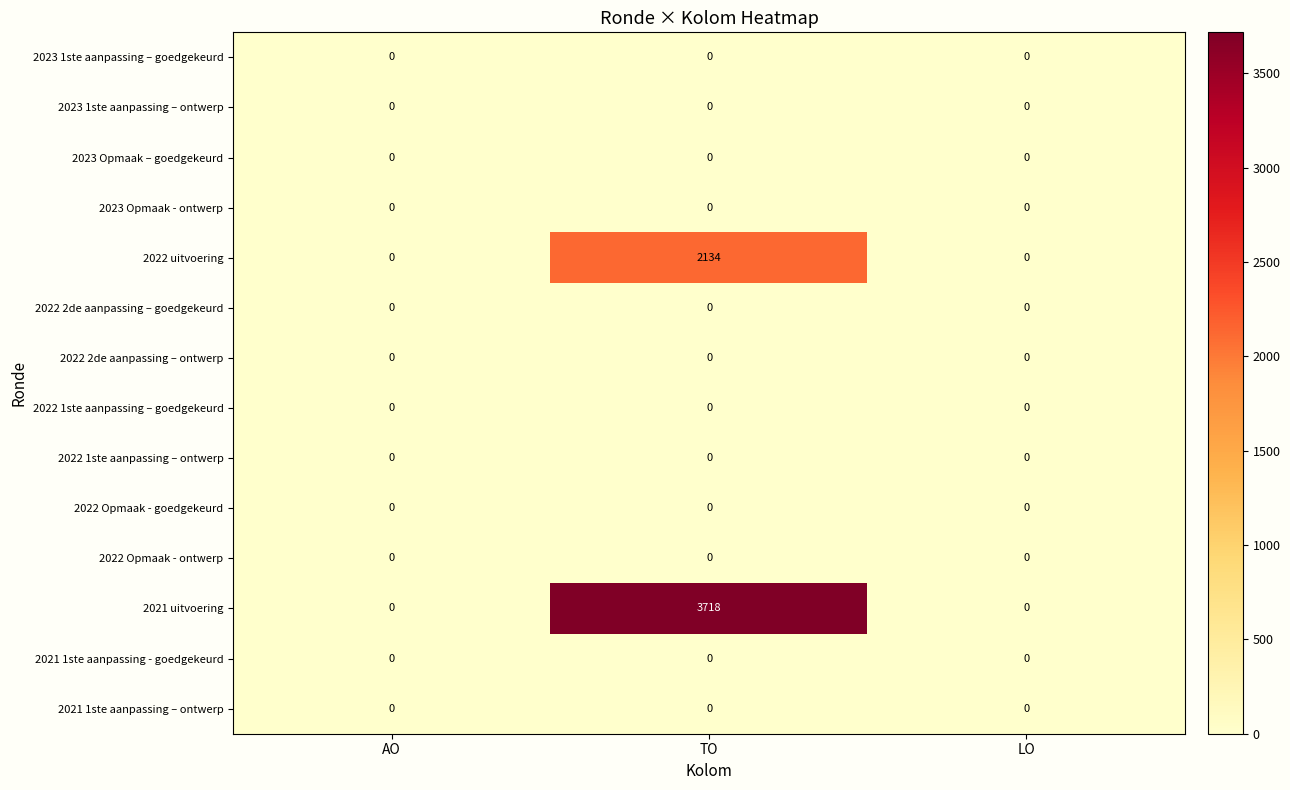

Which category has the highest value across all series?

TO